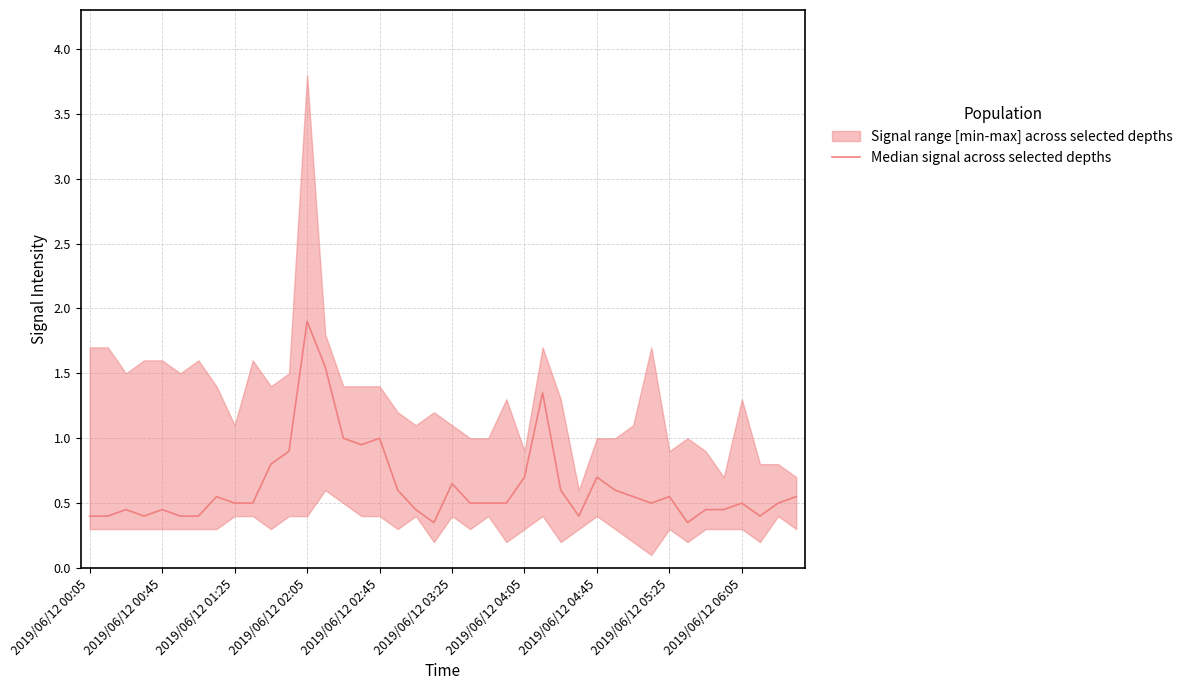

Where is the data nearest to the value 1?

14